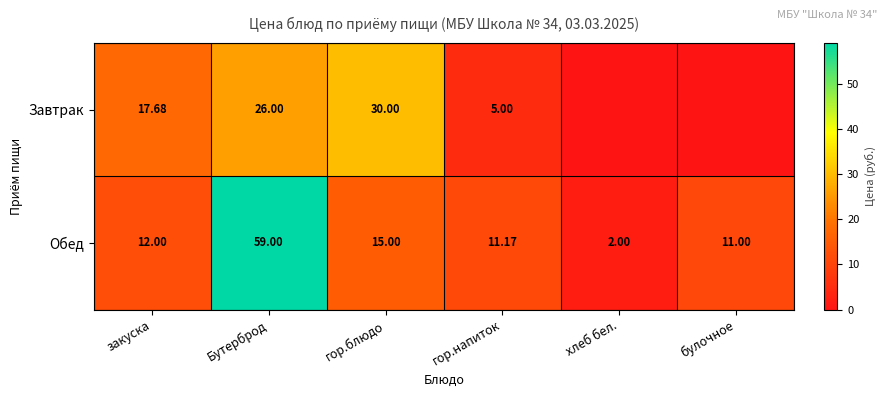

What is the total value across all series at гор.напиток?

16.2